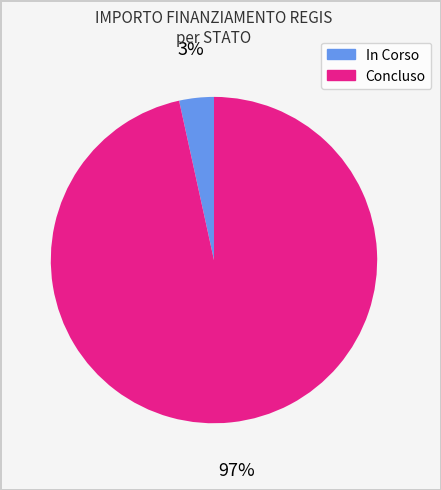

Rank the categories by value from lowest to highest.

In Corso, Concluso